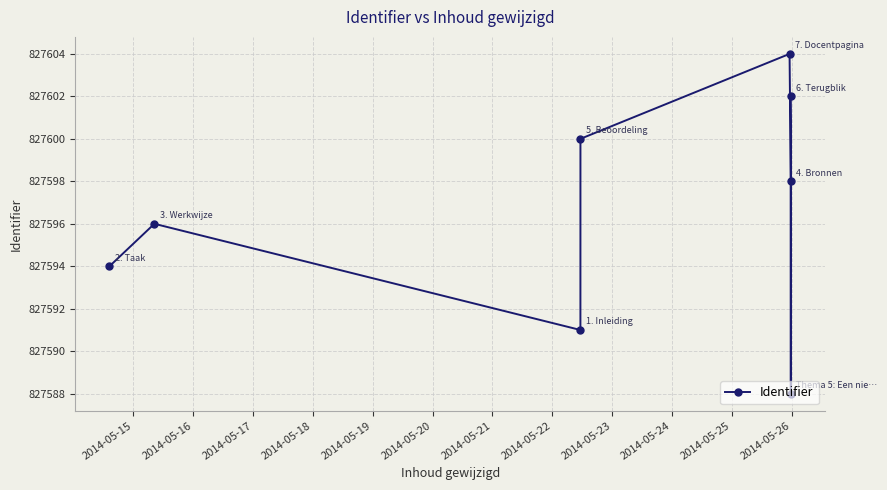

Approximately how many times larger is the value at 2014-05-22 compared to 2014-05-16?

1.0